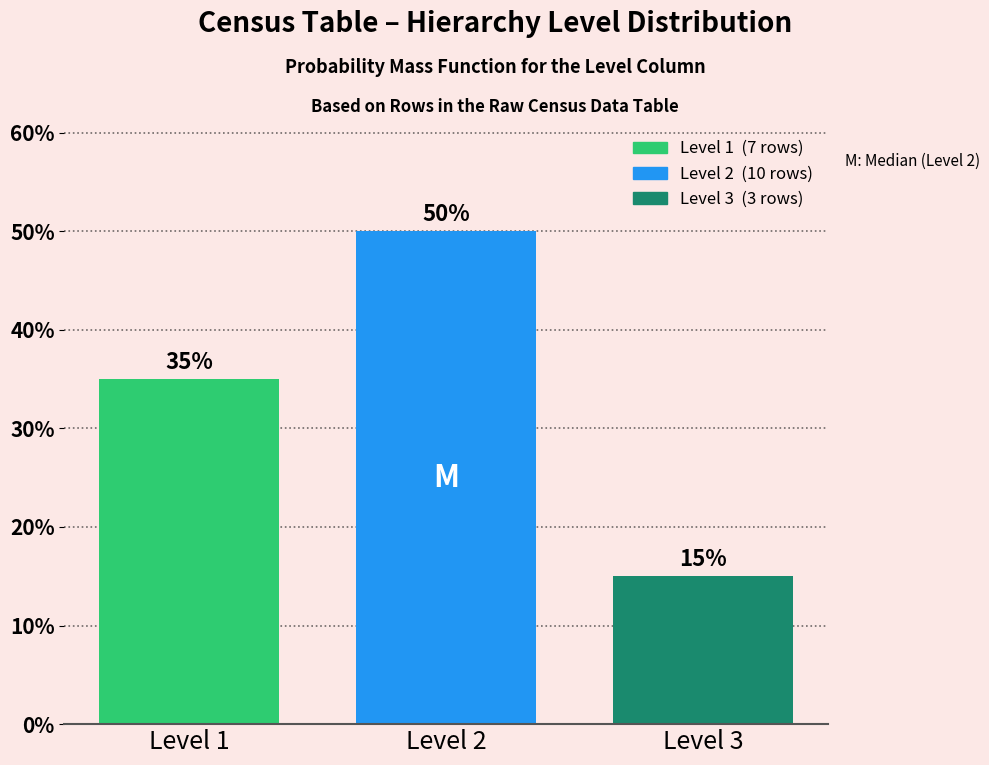

Reading right to left, transcribe all the data shown in this chart.

Level 3=15	Level 2=50	Level 1=35